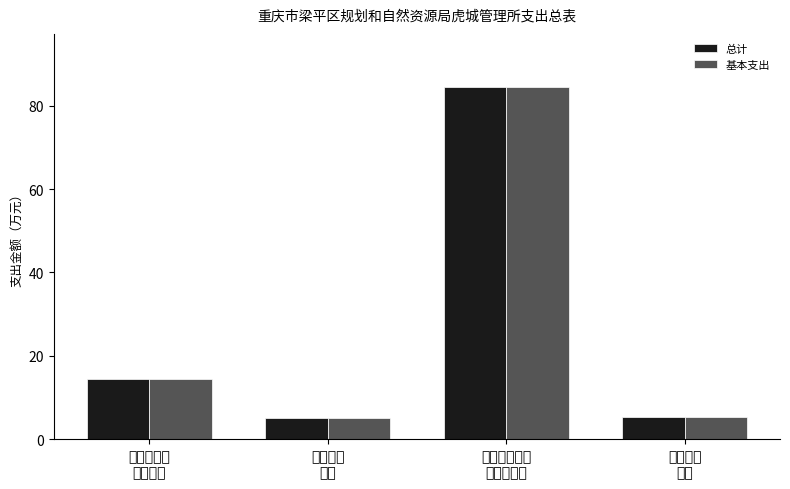

What is the difference between the maximum and second lowest values in the 基本支出 series?

79.2